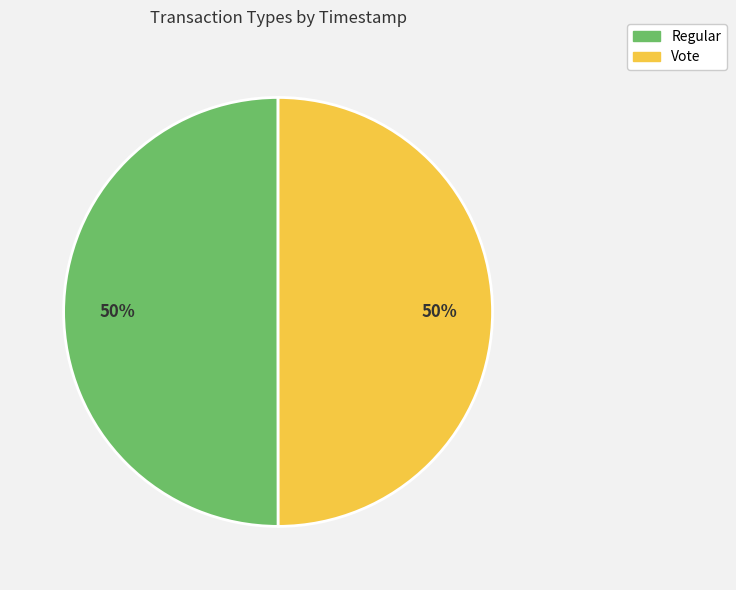

To the nearest percent, what percentage of the pie is Regular?

50%